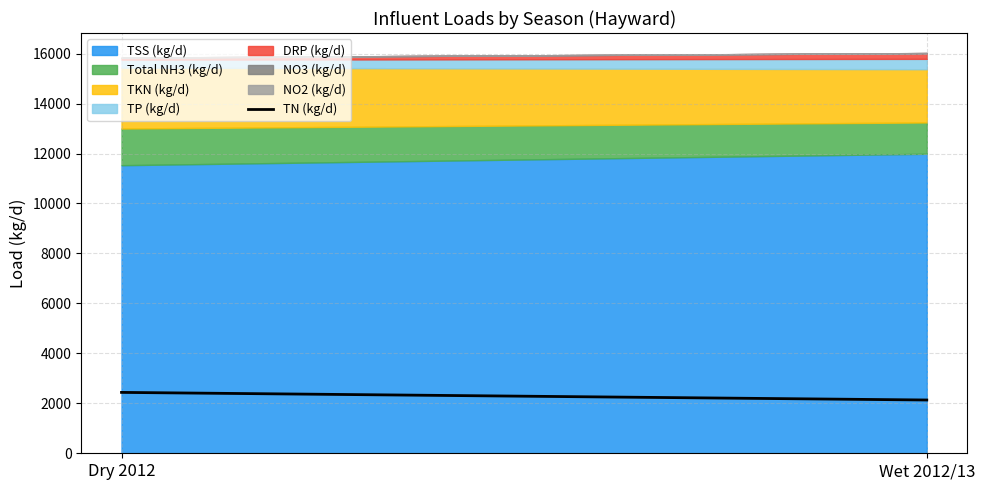

Reading left to right, what are all the values shown in this chart?

Dry 2012=2437.3	Wet 2012/13=2132.8